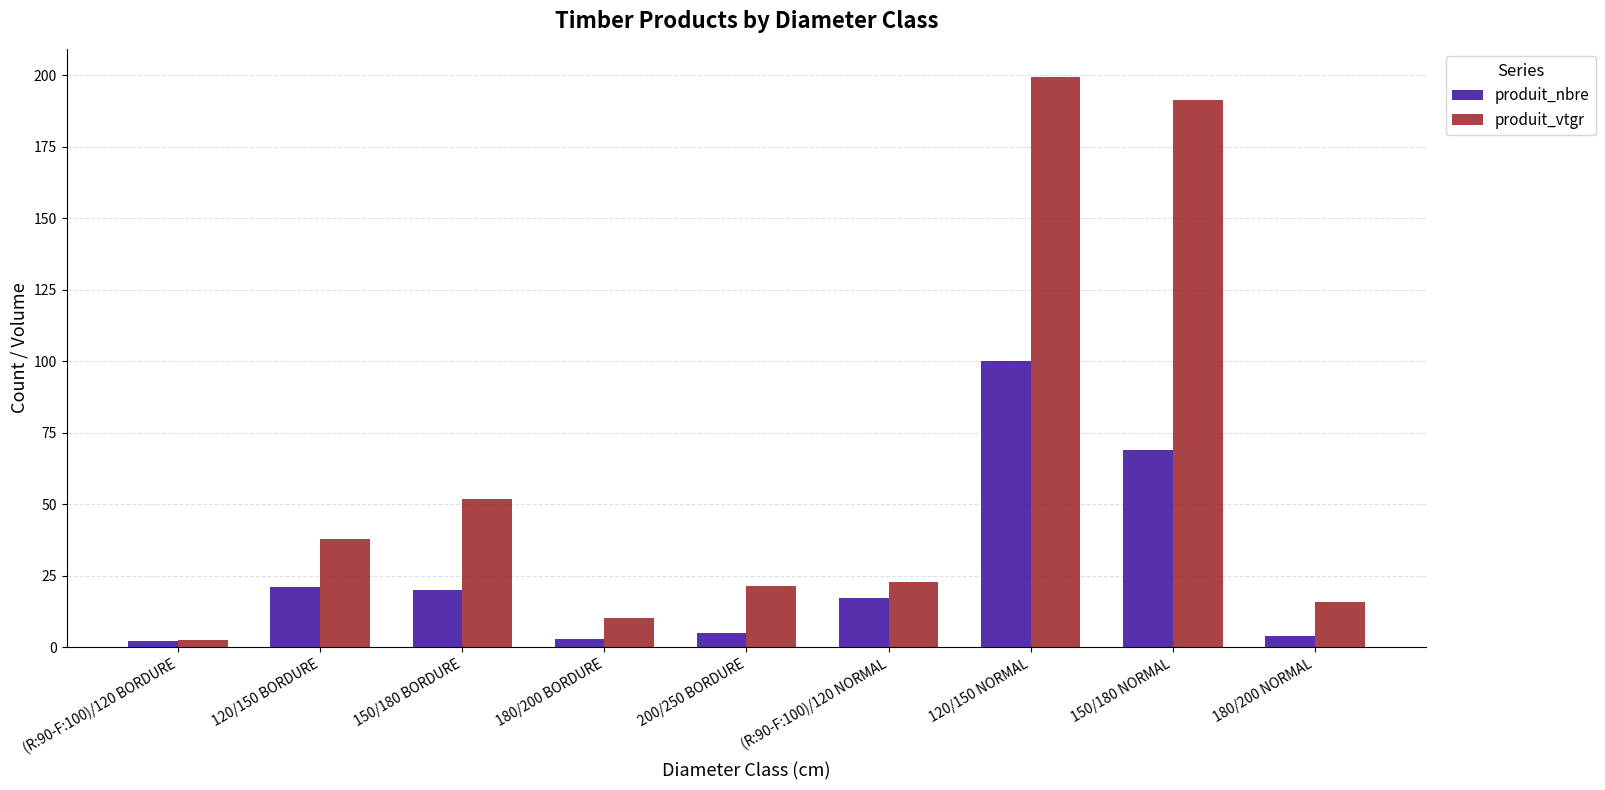

What is the maximum value shown in the chart?

199.2